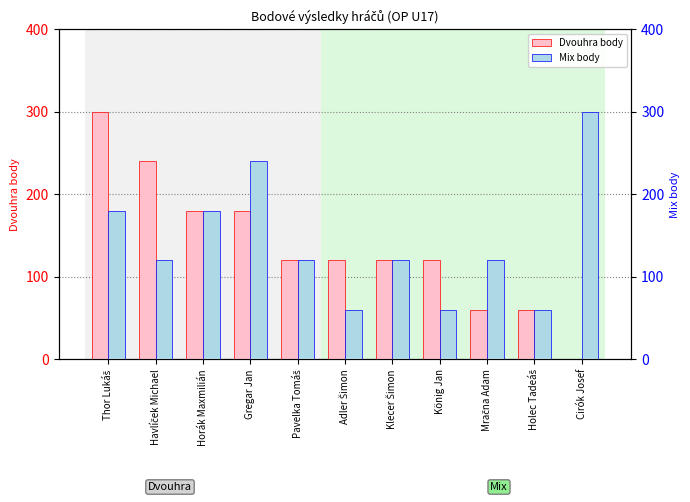

What is the maximum value for Mix body?

300